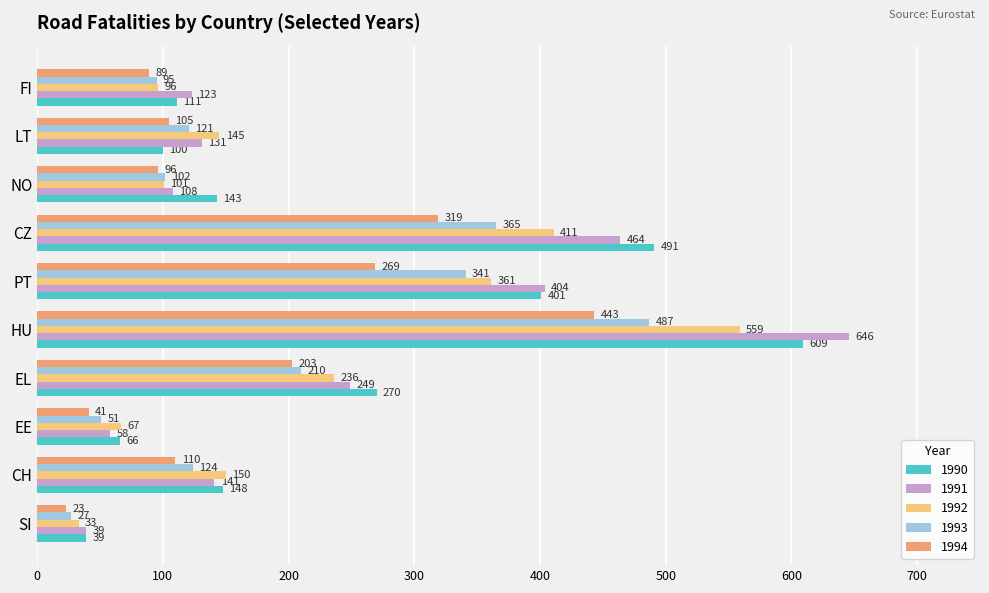

What is the difference between the second highest and second lowest values in the 1993 series?

314